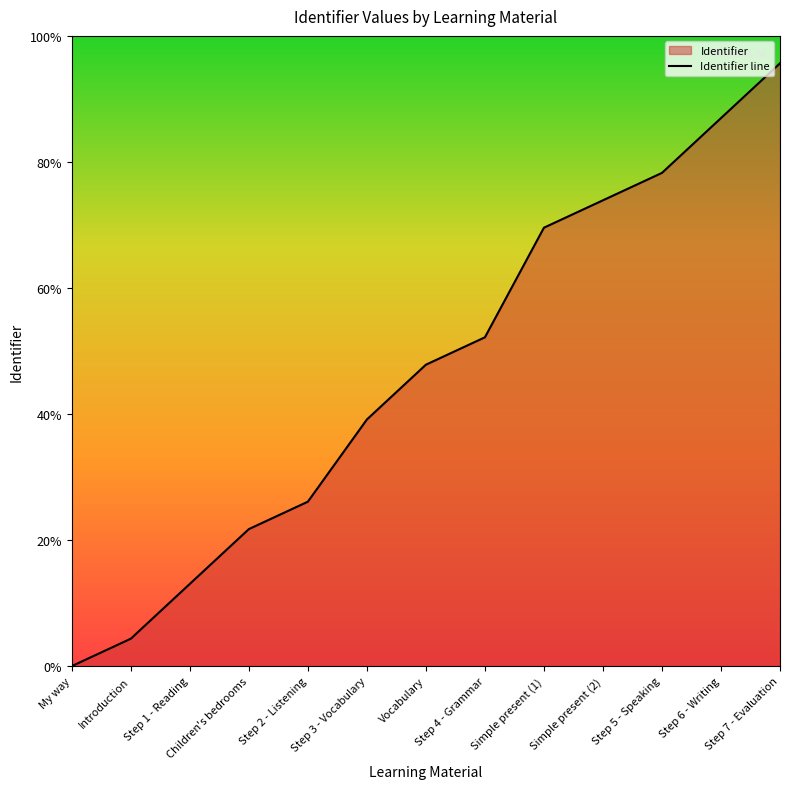

What is the label of the 12th point from the left?

Step 6 - Writing